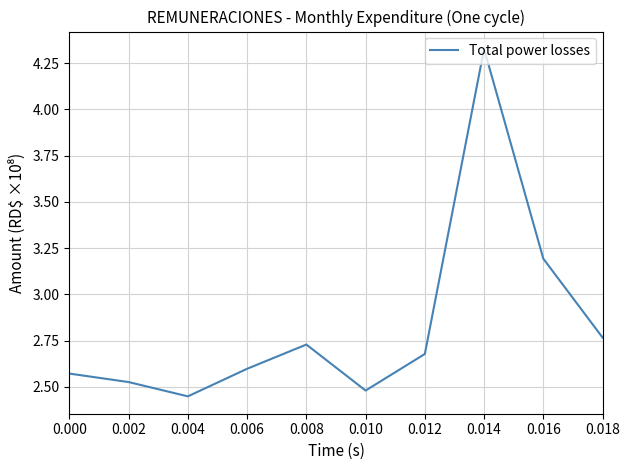

List the labels in order of value, largest first.

0.014, 0.016, 0.018, 0.008, 0.012, 0.006, 0.000, 0.002, 0.010, 0.004